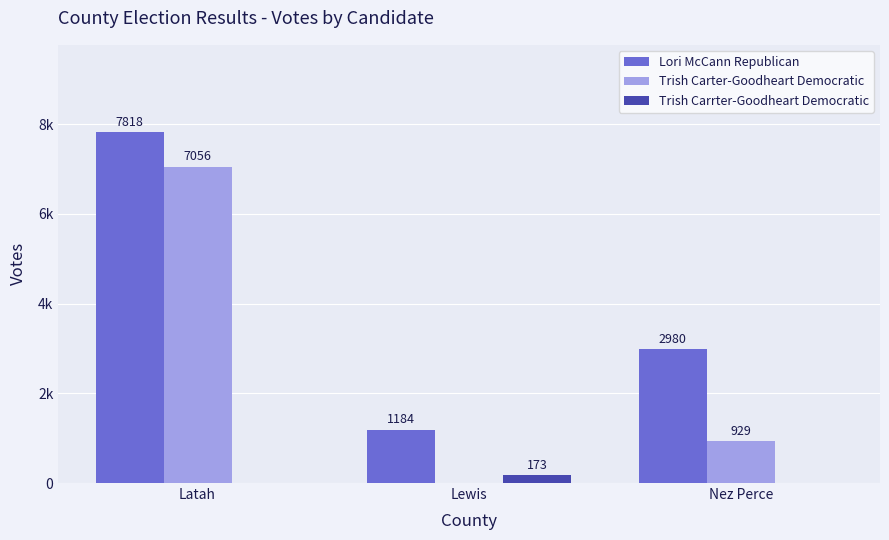

Where does the Trish Carter-Goodheart Democratic series first go above 929?

Latah